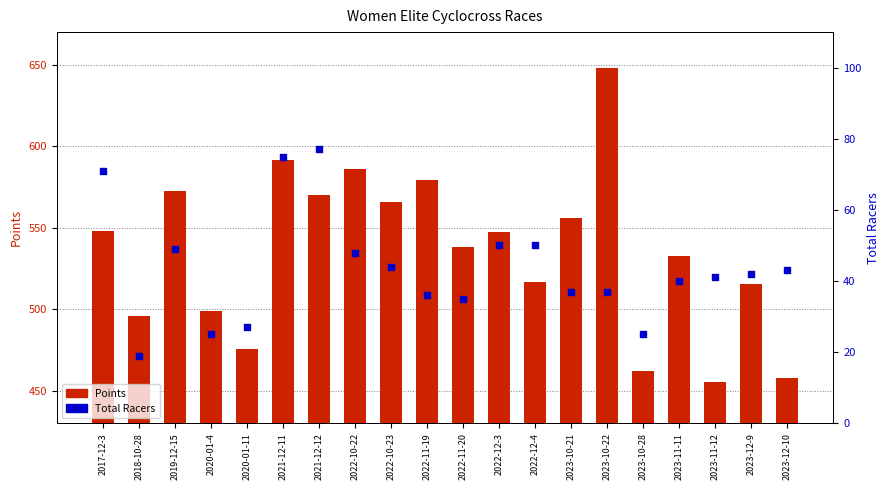

Which series has the widest spread of Y values?

Points